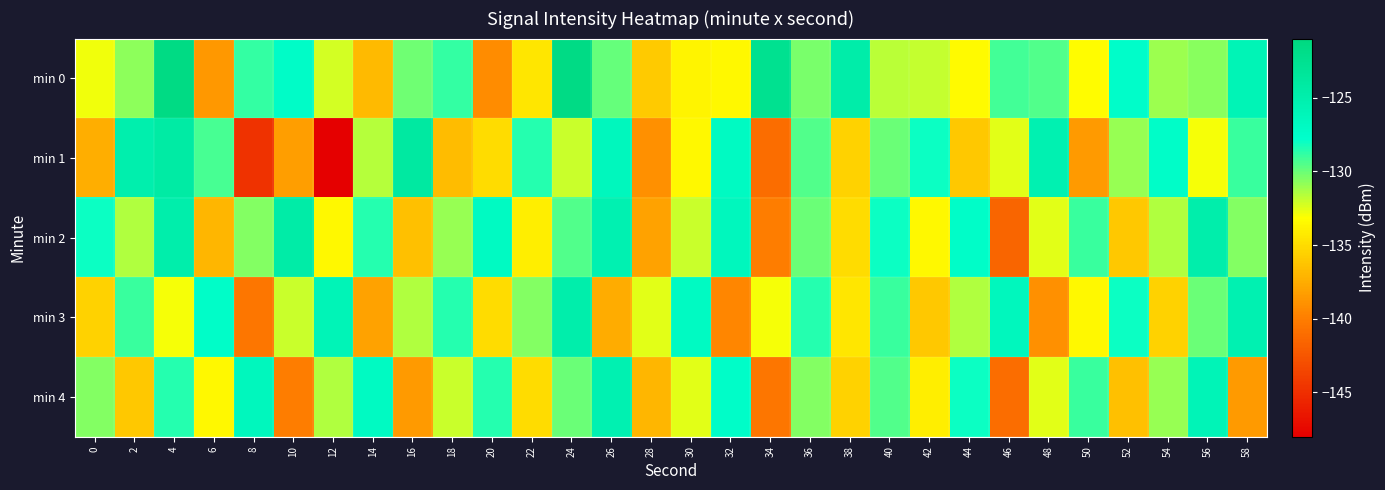

Reading left to right, extract all data points from this chart.

min 0: 0=-132.9	2=-130.7	4=-121.5	6=-138.5	8=-128.9	10=-127.4	12=-132.2	14=-136.8	16=-130.1	18=-128.8	20=-139.2	22=-134.5	24=-121.6	26=-129.9	28=-136.0	30=-133.7	32=-133.5	34=-122.5	36=-130.3	38=-124.8	40=-131.7	42=-131.9	44=-133.4	46=-129.2	48=-129.5	50=-133.3	52=-127.6	54=-131.1	56=-130.7	58=-125.9
min 1: 0=-137.4	2=-125.0	4=-124.3	6=-129.3	8=-144.8	10=-138.2	12=-148.0	14=-131.6	16=-124.0	18=-136.6	20=-135.0	22=-128.5	24=-132.0	26=-126.5	28=-139.0	30=-133.5	32=-127.0	34=-141.0	36=-129.5	38=-135.5	40=-130.0	42=-128.0	44=-136.0	46=-132.5	48=-125.5	50=-138.5	52=-131.0	54=-127.5	56=-133.0	58=-129.0
min 2: 0=-128.0	2=-131.5	4=-125.0	6=-137.0	8=-130.5	10=-124.5	12=-133.5	14=-128.5	16=-136.5	18=-131.0	20=-127.0	22=-134.0	24=-129.5	26=-125.5	28=-138.0	30=-132.0	32=-126.5	34=-140.0	36=-130.0	38=-135.0	40=-128.0	42=-133.5	44=-127.5	46=-141.5	48=-132.5	50=-129.0	52=-136.0	54=-131.5	56=-125.0	58=-130.5
min 3: 0=-135.5	2=-129.0	4=-133.0	6=-127.5	8=-140.5	10=-132.0	12=-126.0	14=-138.0	16=-131.5	18=-128.5	20=-135.0	22=-130.5	24=-125.0	26=-137.5	28=-132.5	30=-127.0	32=-139.5	34=-133.0	36=-128.5	38=-134.5	40=-129.0	42=-136.0	44=-131.5	46=-126.5	48=-139.0	50=-133.5	52=-128.0	54=-135.5	56=-130.0	58=-125.5
min 4: 0=-130.5	2=-136.0	4=-128.5	6=-133.5	8=-126.5	10=-140.0	12=-131.5	14=-127.0	16=-138.5	18=-132.0	20=-128.5	22=-135.0	24=-130.0	26=-125.5	28=-137.0	30=-132.5	32=-127.5	34=-140.5	36=-130.5	38=-135.5	40=-129.5	42=-134.0	44=-128.0	46=-141.0	48=-132.5	50=-129.0	52=-136.5	54=-131.0	56=-126.0	58=-138.5